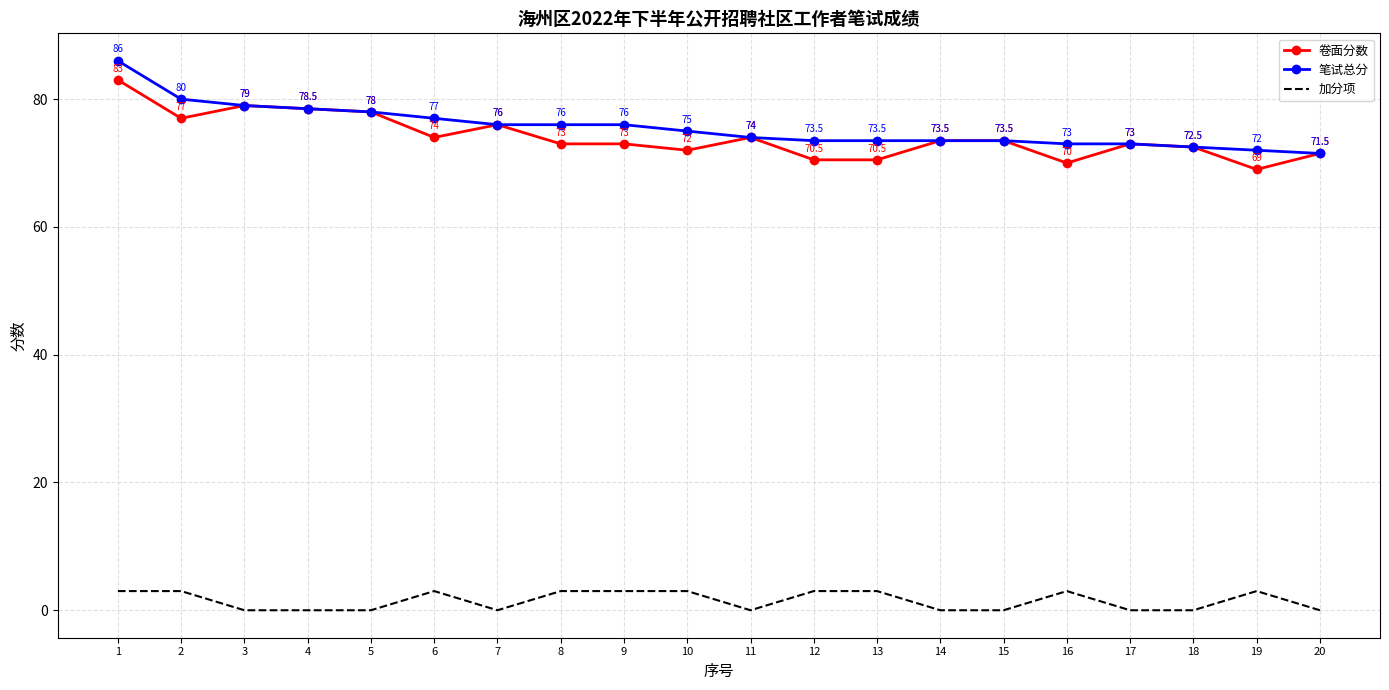

What is the highest value of the 卷面分数 series?

83.0